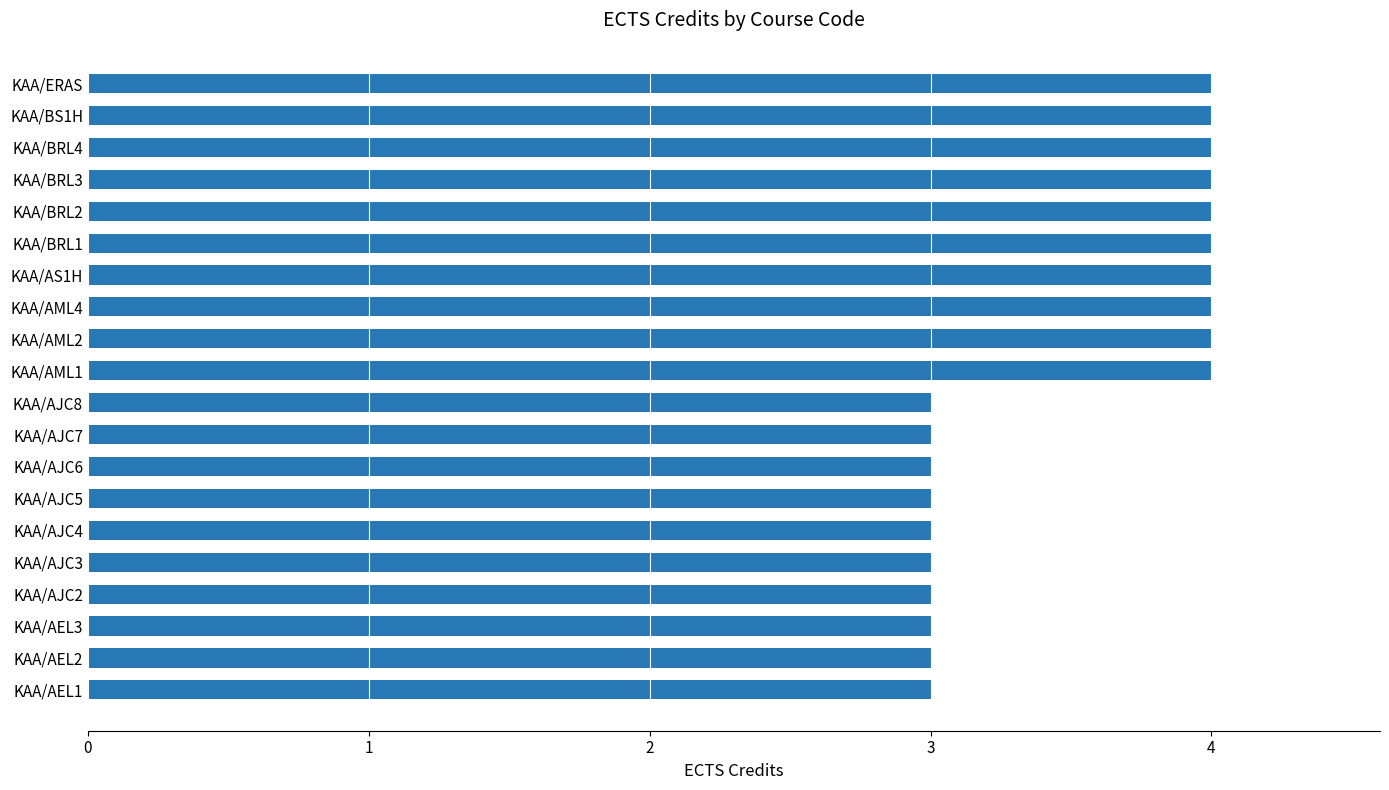

What is the minimum value shown in the chart?

3